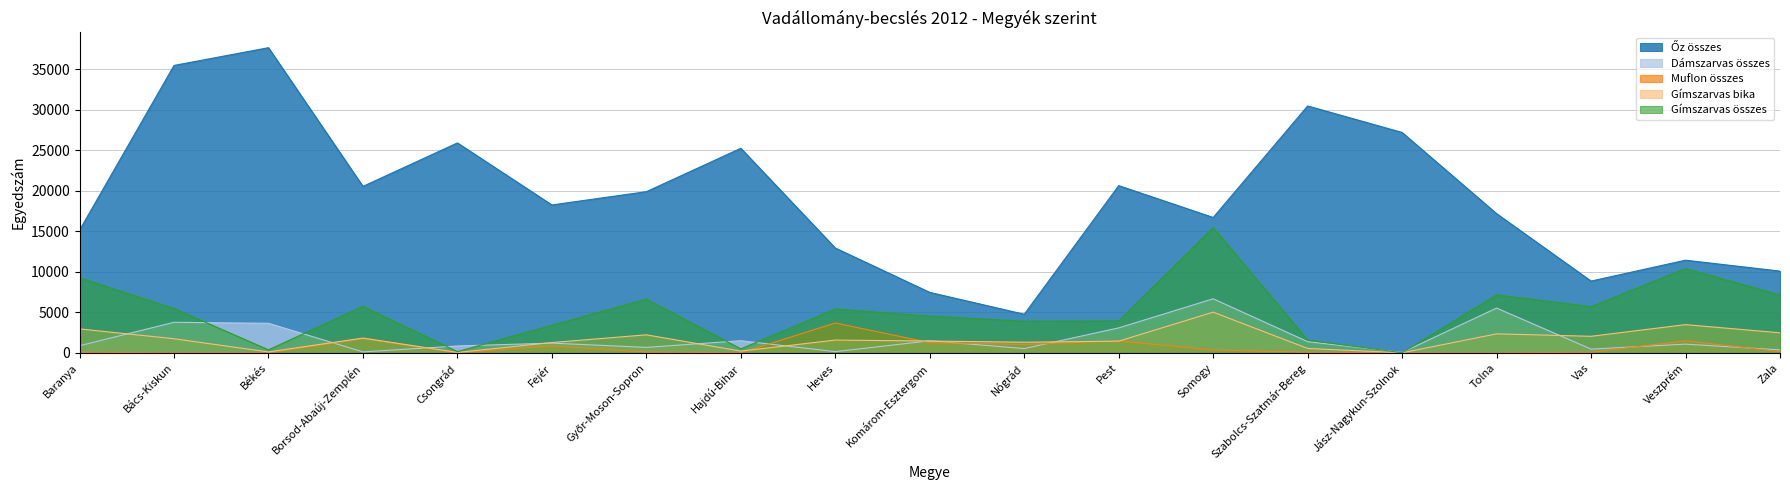

True or false: Őz összes and Gímszarvas összes intersect in this chart.

False